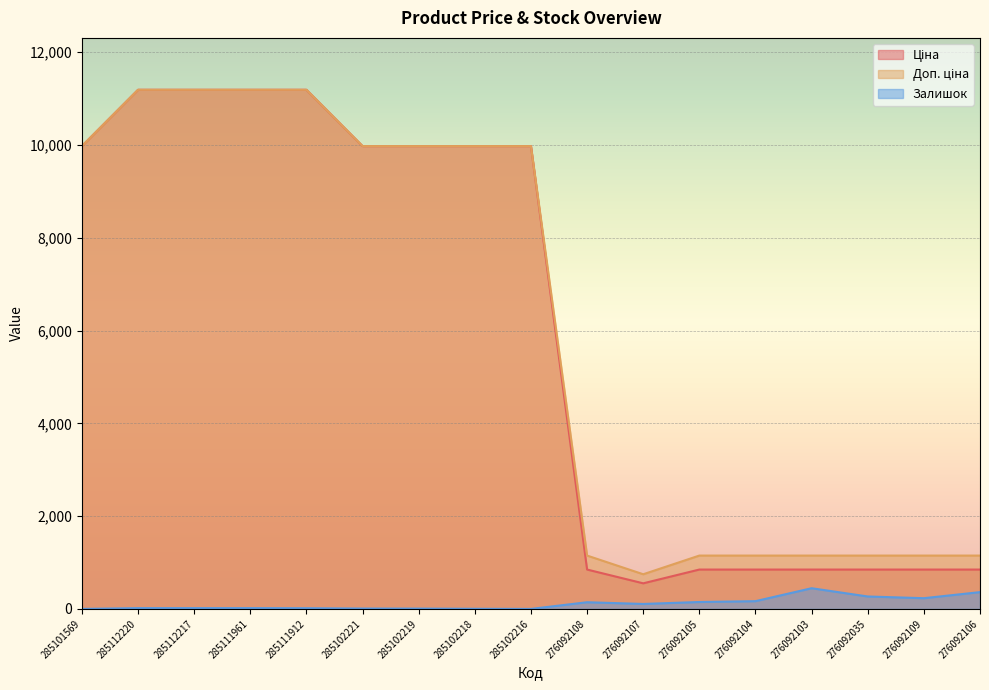

True or false: Ціна has more than 0 interior local peaks.

False